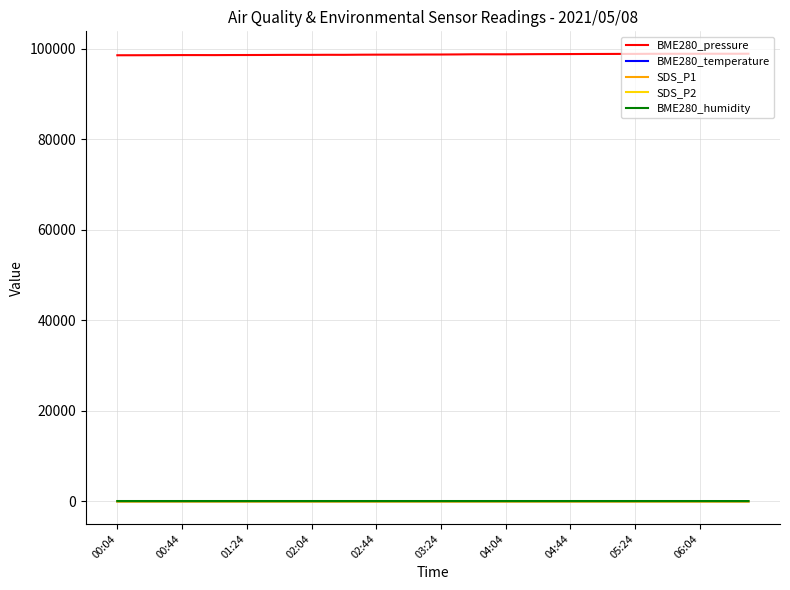

What is the greatest value displayed?

98945.4